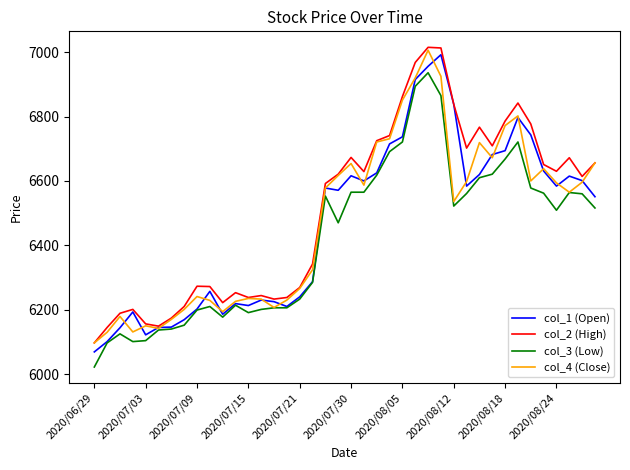

What is the minimum value for col_3 (Low)?

6022